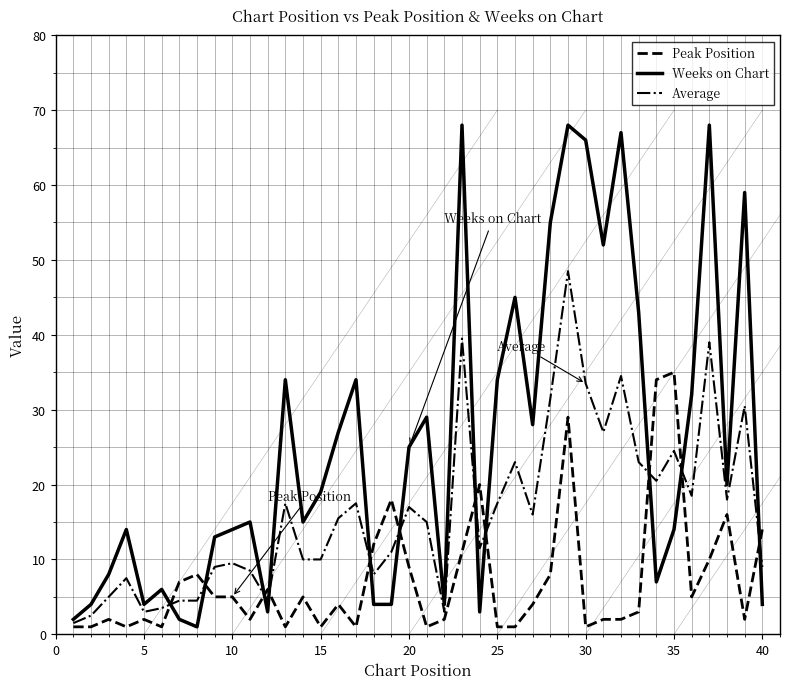

What is the highest value of the Average series?

48.5